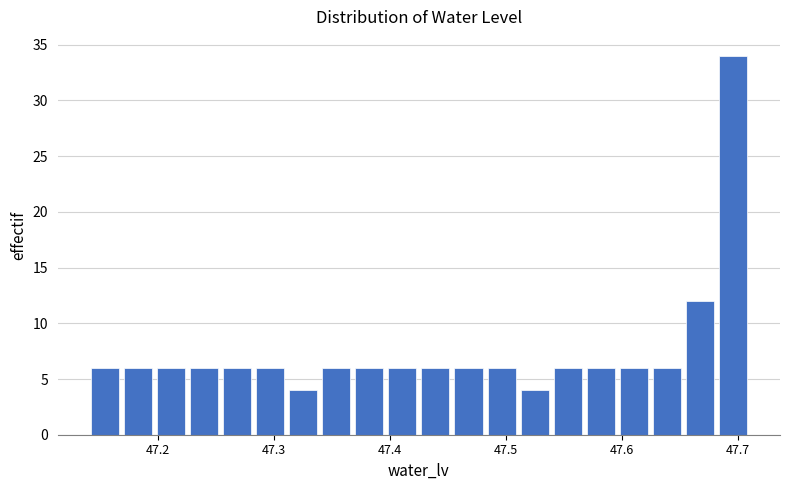

Around what value on the x-axis is the tallest bar? Give the approximate position of its centre, as read against the axis.

47.70